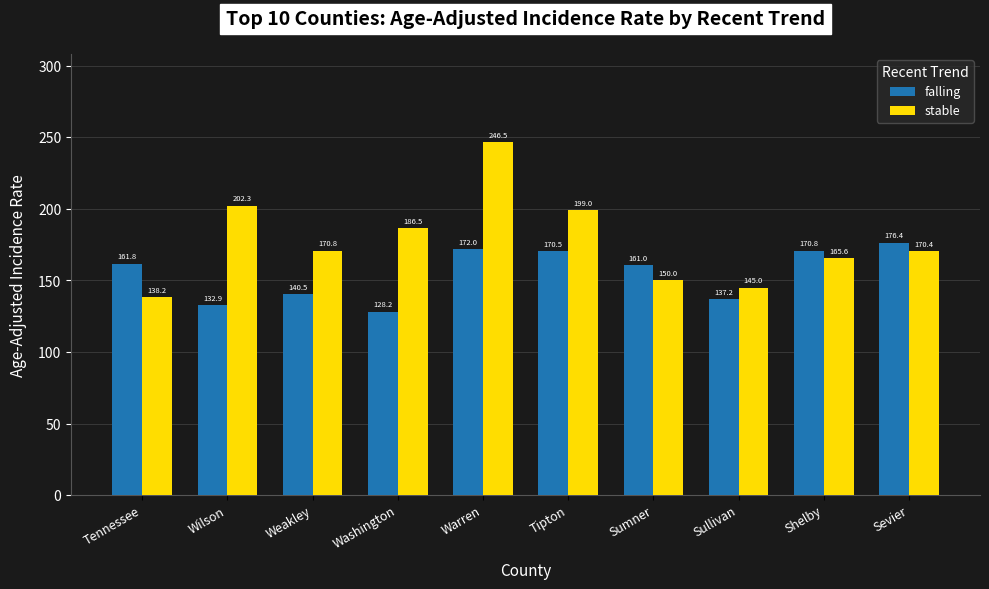

What is the lowest value of the stable series?

138.2